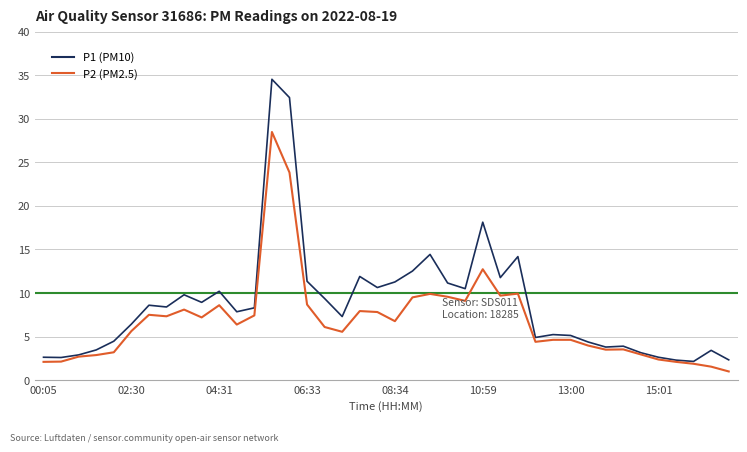

What is the maximum value shown in the chart?

34.5